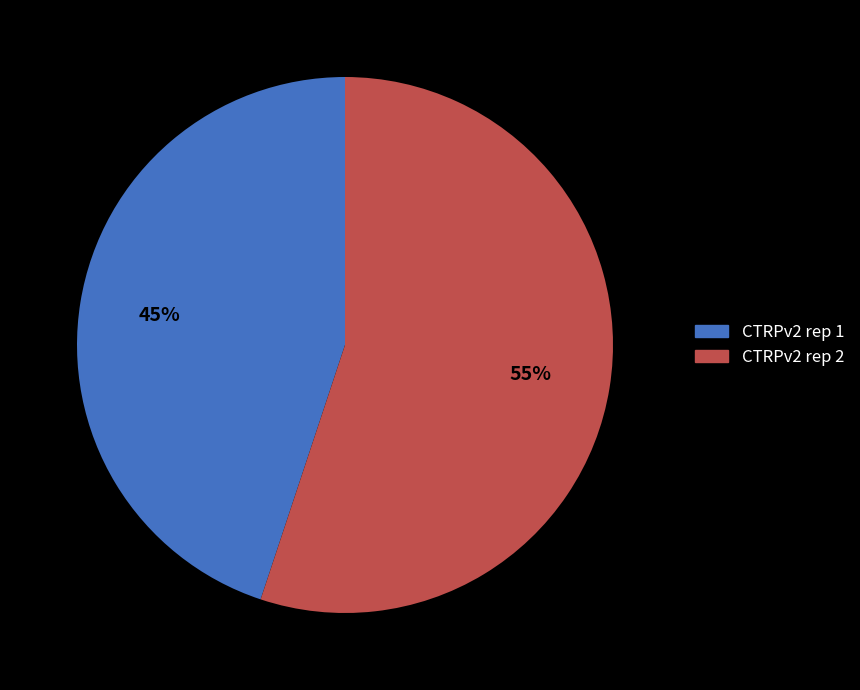

What is the largest slice in the pie chart?

CTRPv2 rep 2